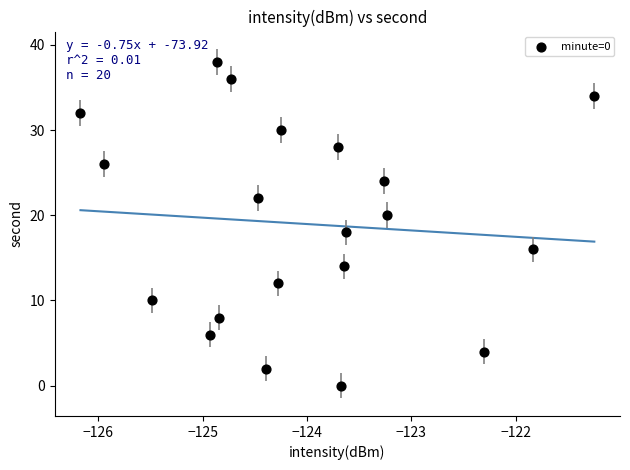

What is the range of Y values (max minus min)?

38